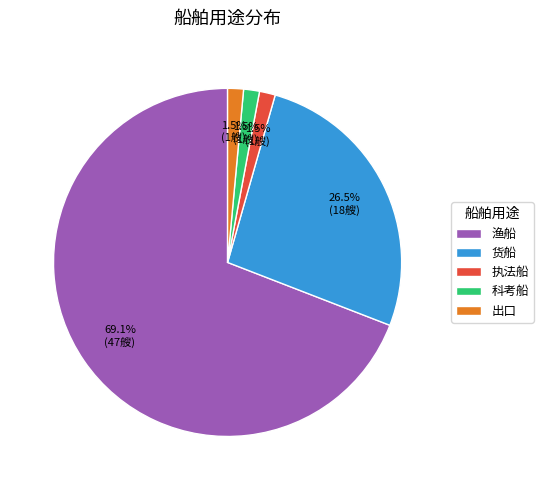

Does 渔船 account for over 50% of the chart?

Yes